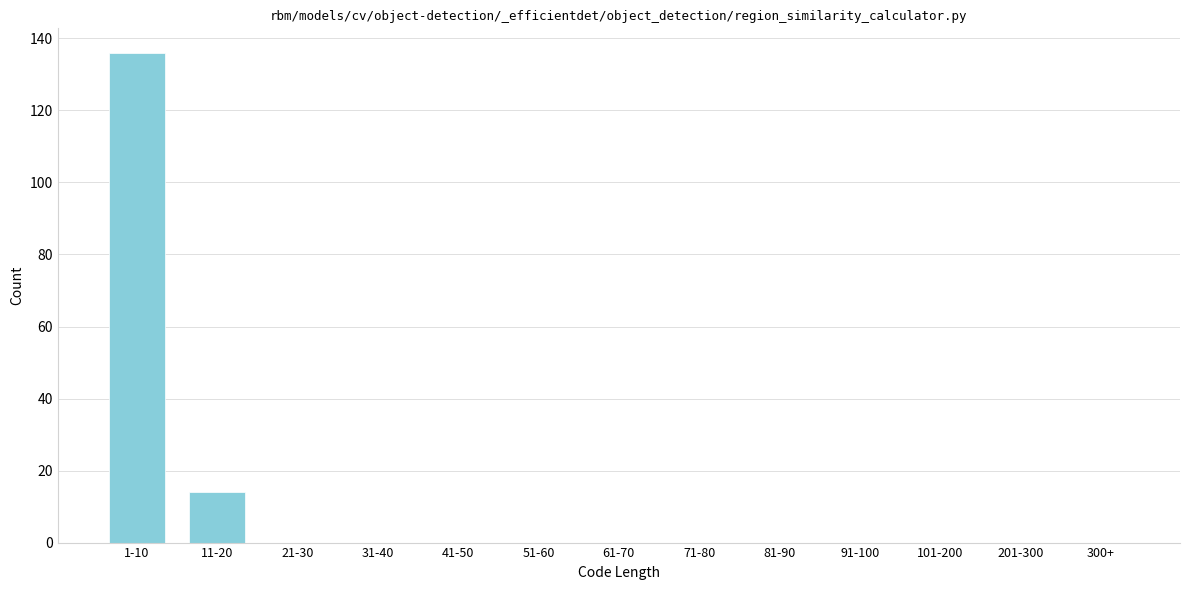

Reading left to right, what are all the values shown in this chart?

1-10=136	11-20=14	21-30=0	31-40=0	41-50=0	51-60=0	61-70=0	71-80=0	81-90=0	91-100=0	101-200=0	201-300=0	300+=0